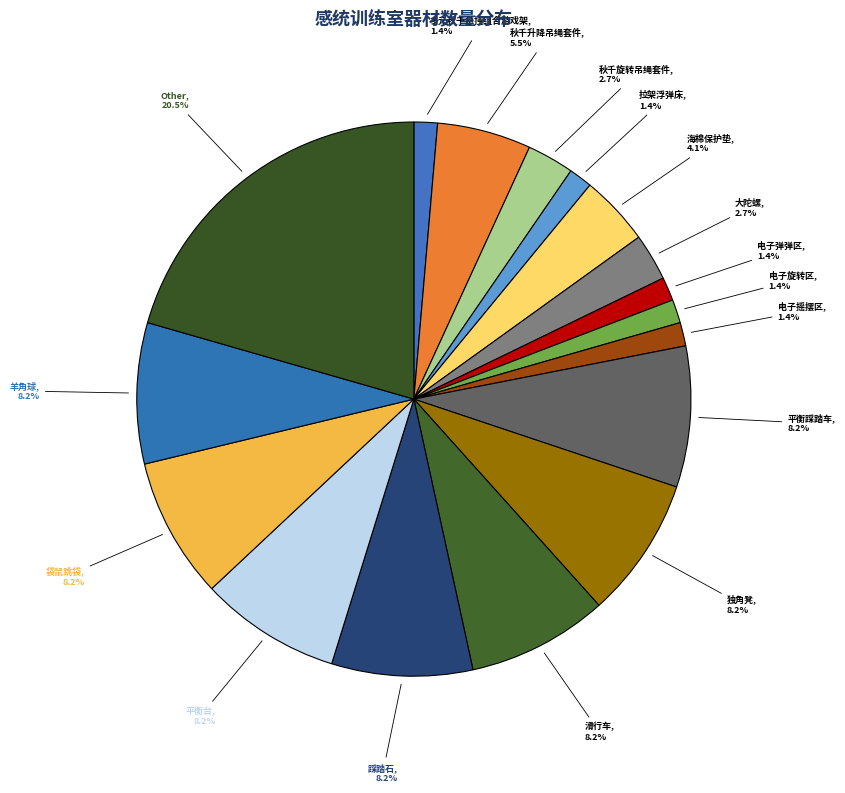

Does any single category account for the majority?

No